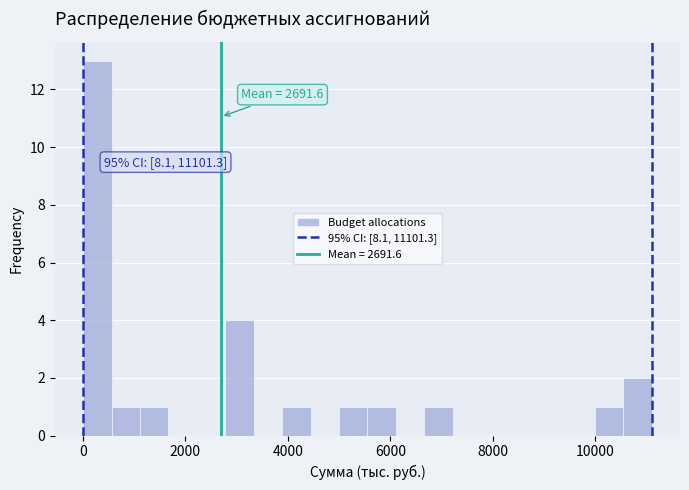

Read against the x-axis, roughly where is the centre of the tallest bar?

200